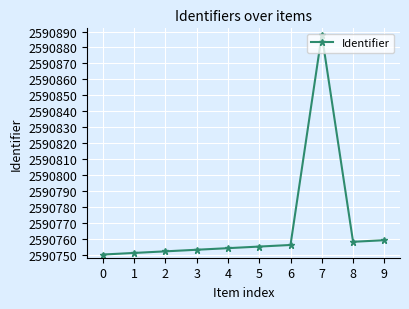

What is the smallest value displayed?

2590750